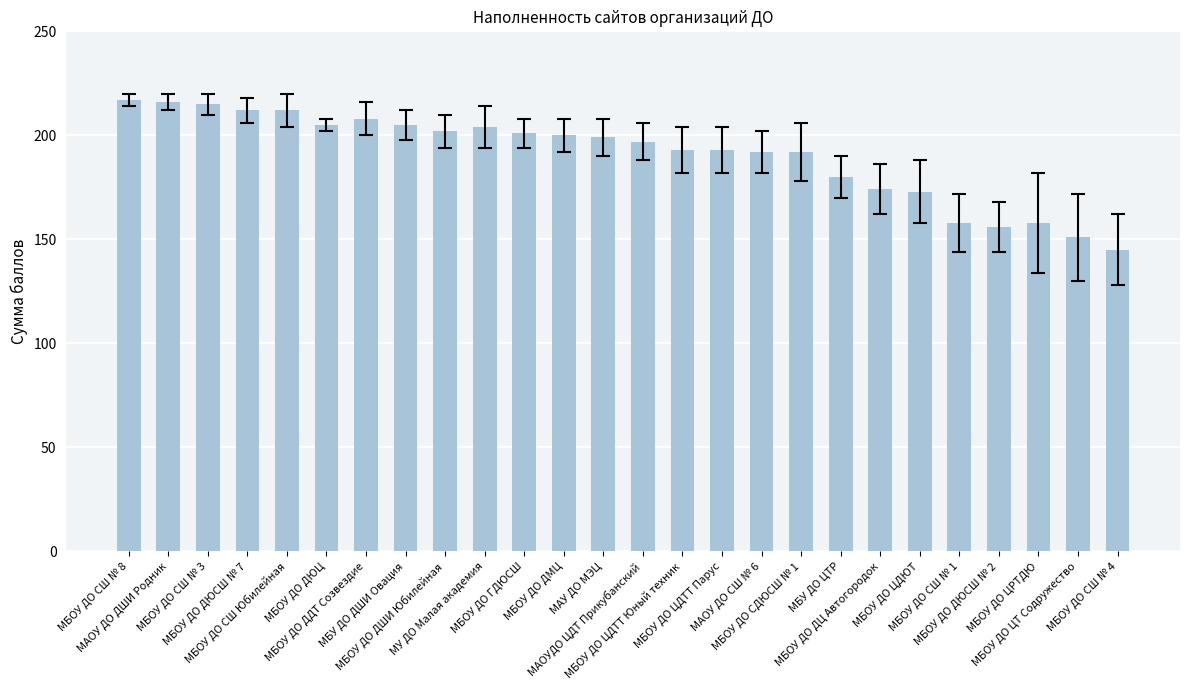

What is the value of the 22nd bar from the left?

158